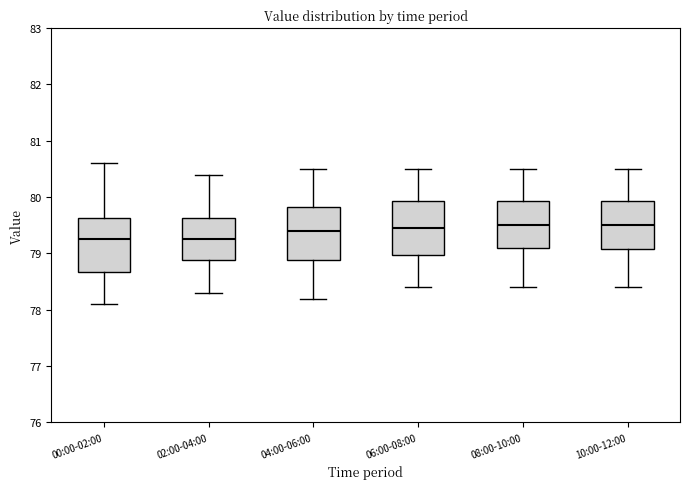

Reading left to right, transcribe this box plot: for each box, give where its median line is, the range the box spans, and where its two whiskers end, as read against the y-axis. The values are not printed on the chart, so give them approximately, as read against the axis.

00:00-02:00: median 79.3, box 78.7 to 79.6, whiskers 78.1 to 80.6
02:00-04:00: median 79.3, box 78.9 to 79.6, whiskers 78.3 to 80.4
04:00-06:00: median 79.4, box 78.9 to 79.8, whiskers 78.2 to 80.5
06:00-08:00: median 79.5, box 79.0 to 79.9, whiskers 78.4 to 80.5
08:00-10:00: median 79.5, box 79.1 to 79.9, whiskers 78.4 to 80.5
10:00-12:00: median 79.5, box 79.1 to 79.9, whiskers 78.4 to 80.5